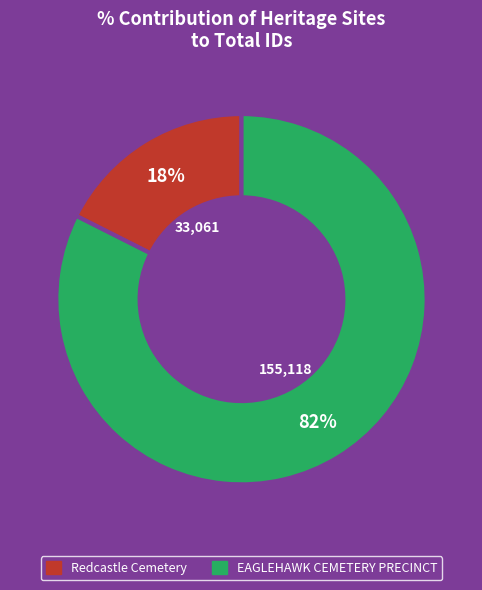

What is the largest slice in the pie chart?

EAGLEHAWK CEMETERY PRECINCT